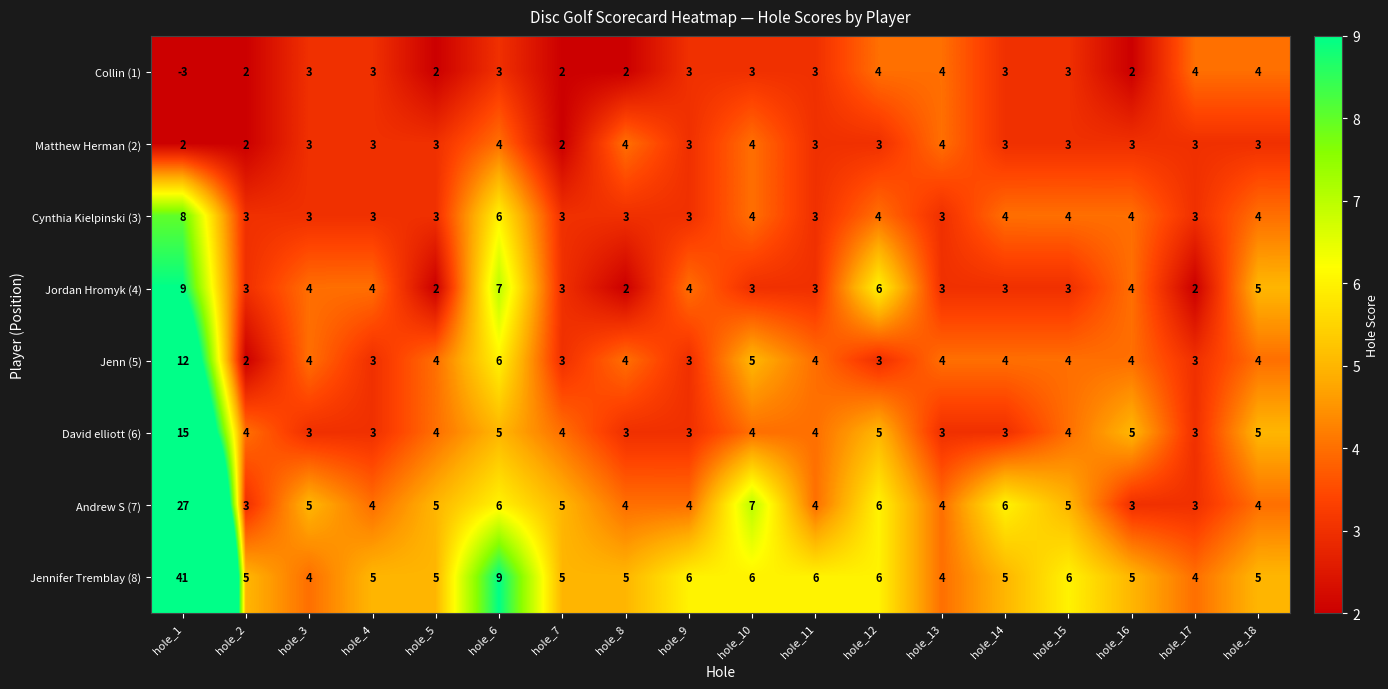

What is the difference between the maximum and minimum values in the David elliott (6) series?

12